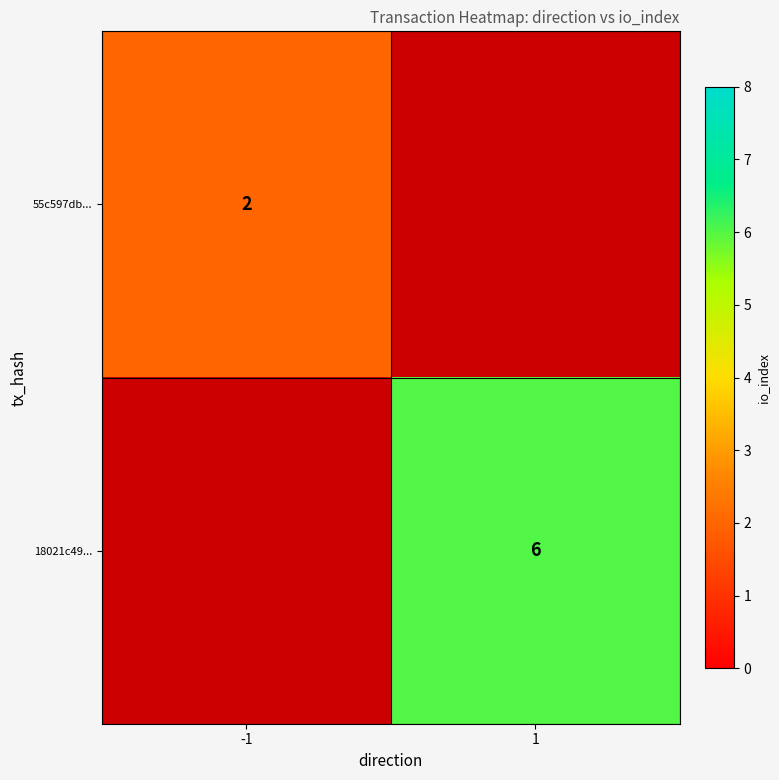

The value of 55c597db... at -1 is 2. True or false?

True